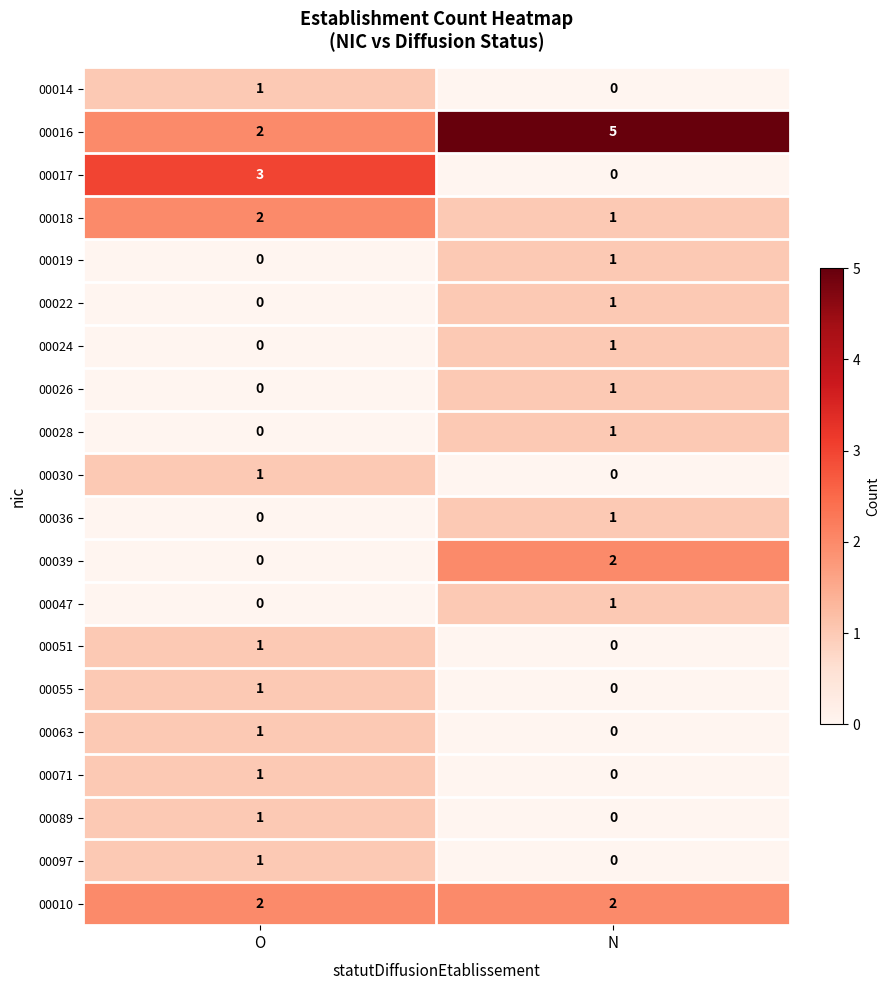

At which label does 00017 reach its minimum?

N